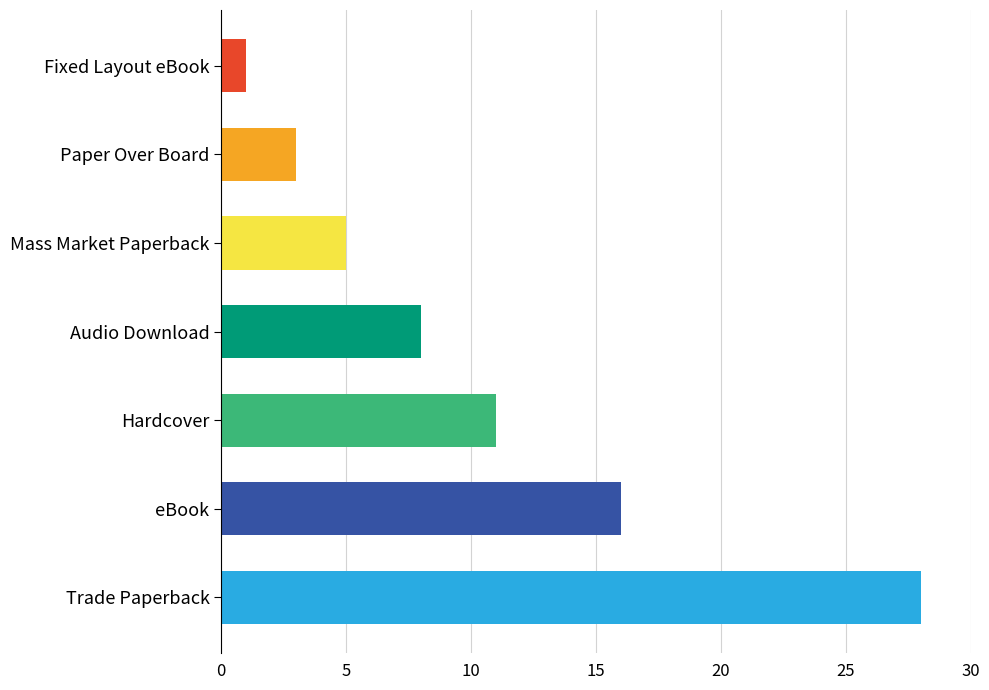

What is the difference between the maximum and minimum values?

27